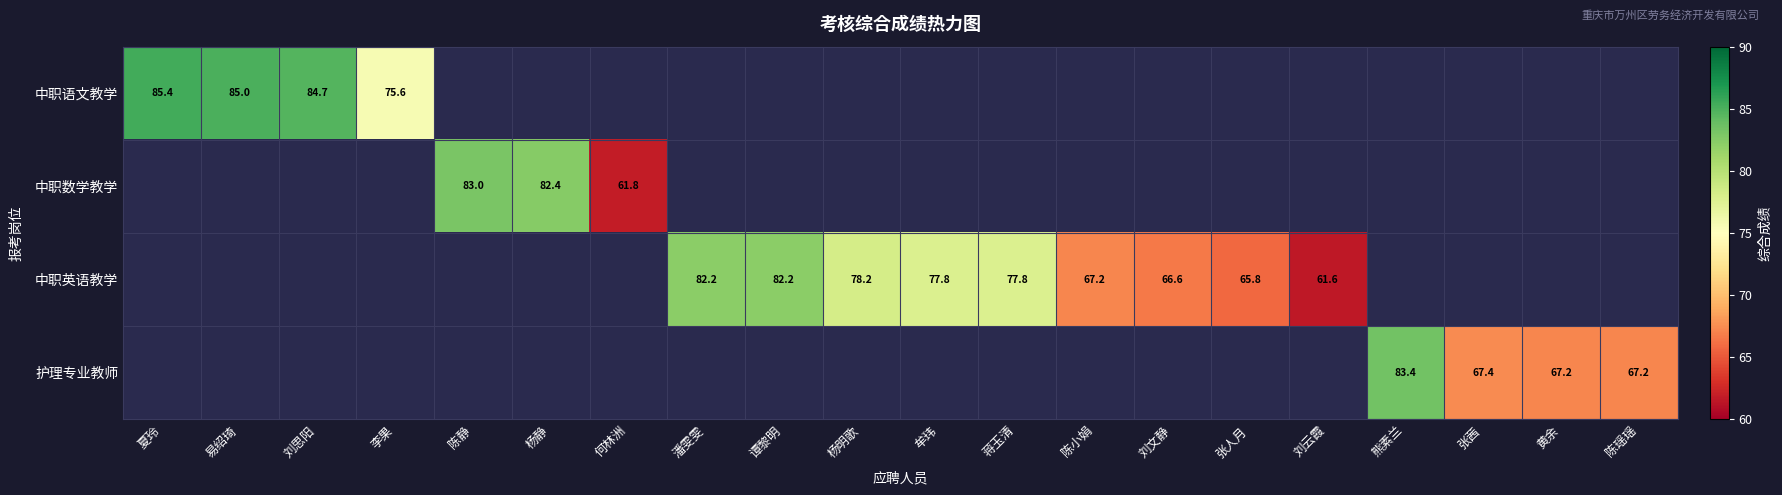

Read the 中职英语教学 value at 牟玮.

77.8